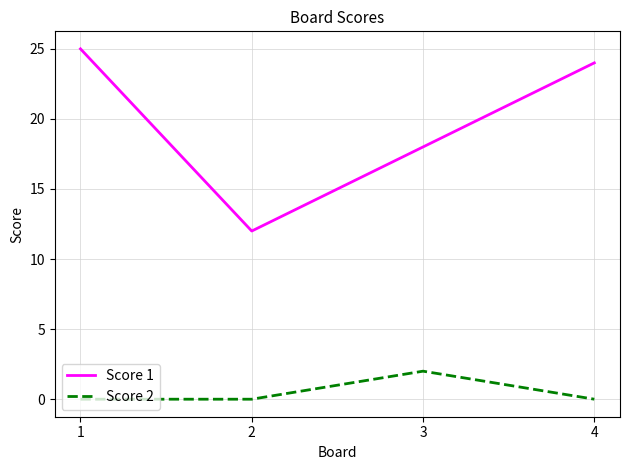

Which series has the largest total across all categories?

Score 1